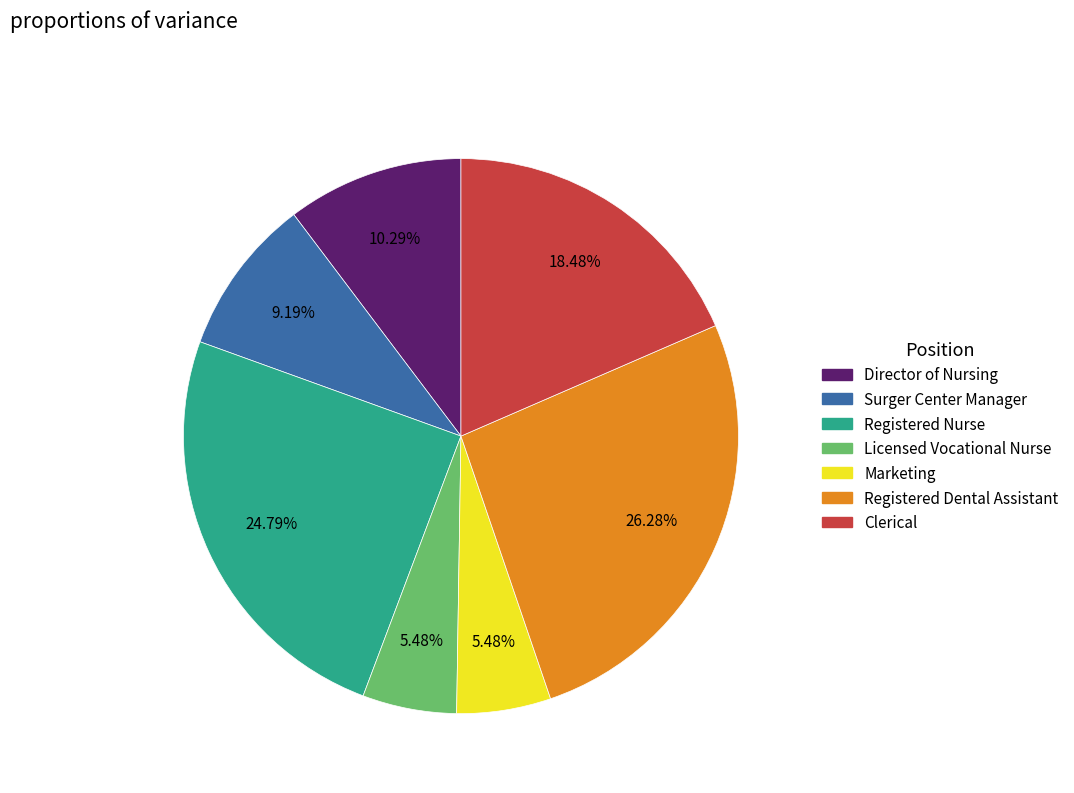

Combined, do Clerical and Marketing account for over 50%?

No